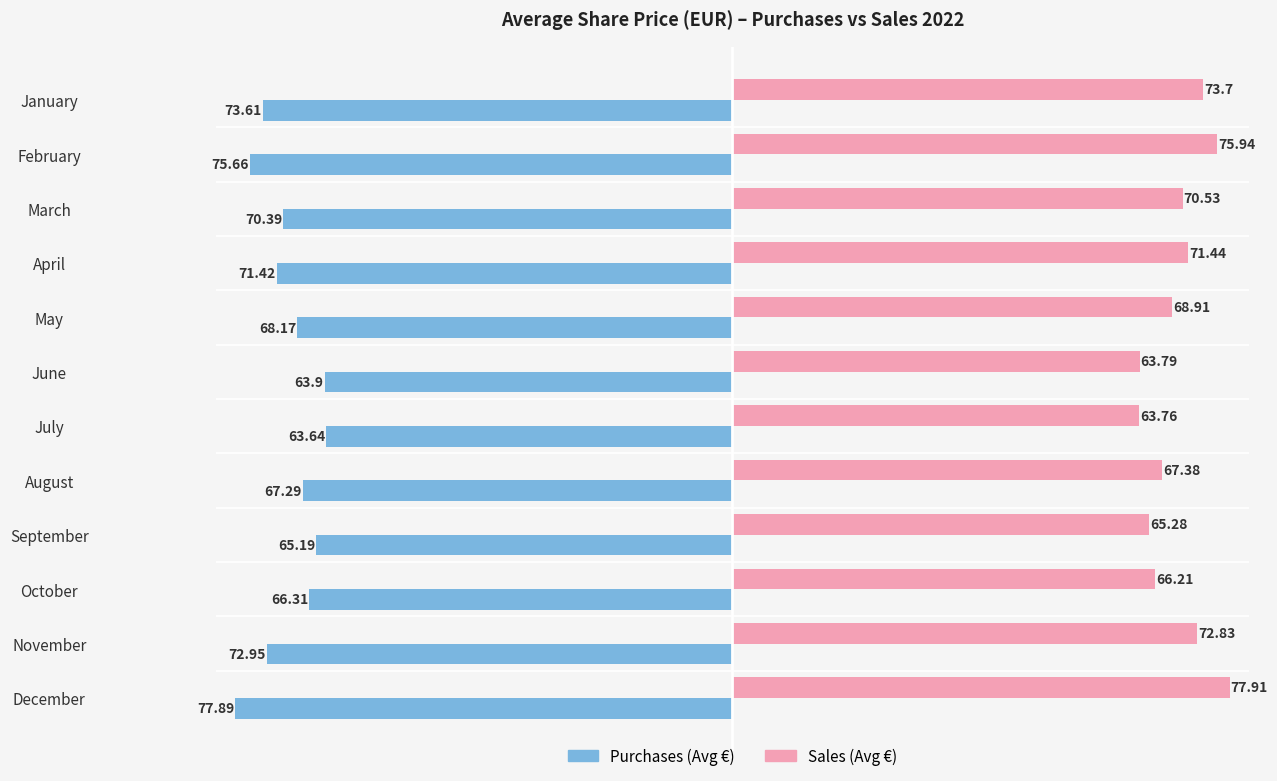

At which category does the chart reach its peak across all series?

December